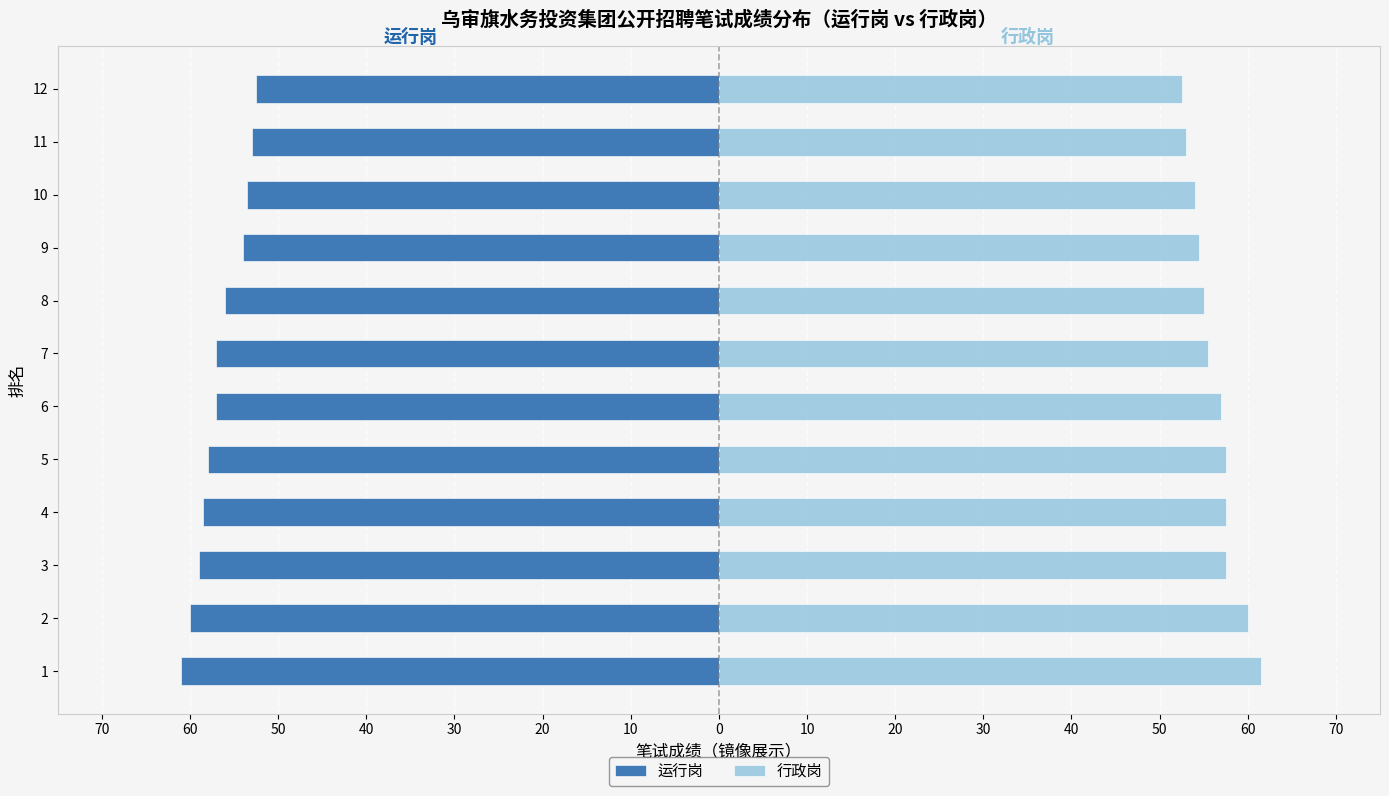

What is the lowest value of the 运行岗 series?

-61.0